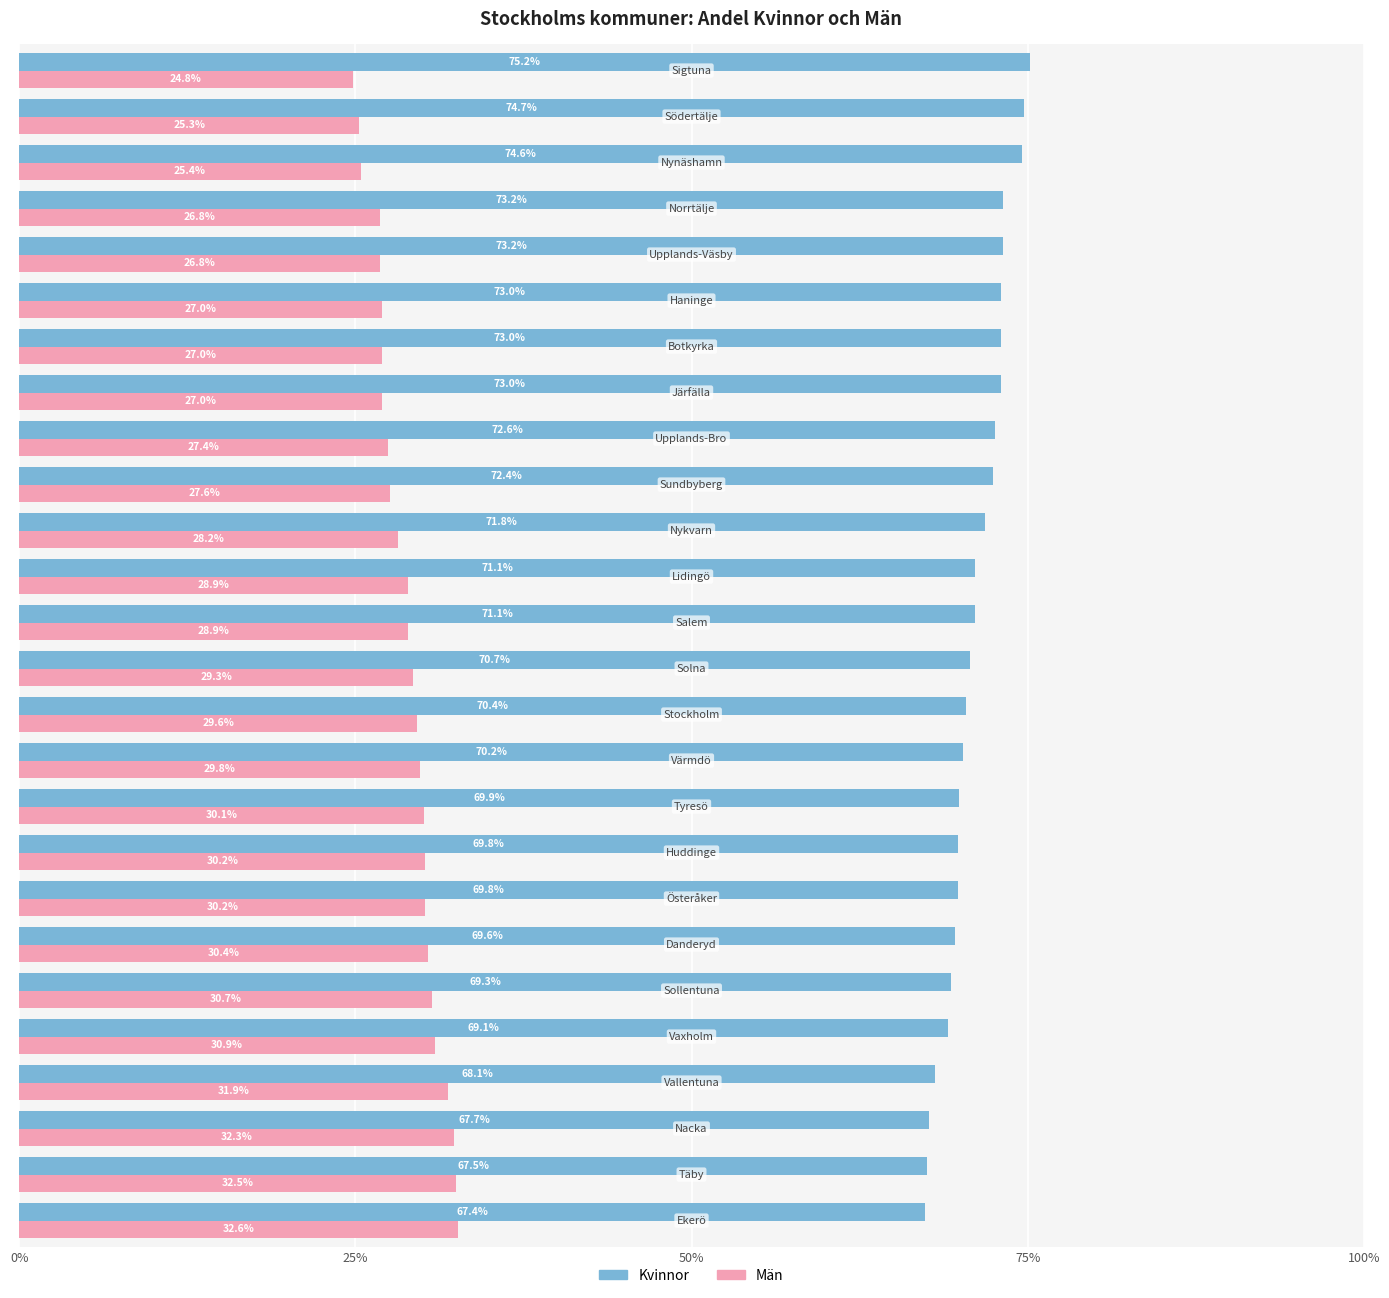

Which series has the largest range (max minus min)?

Män